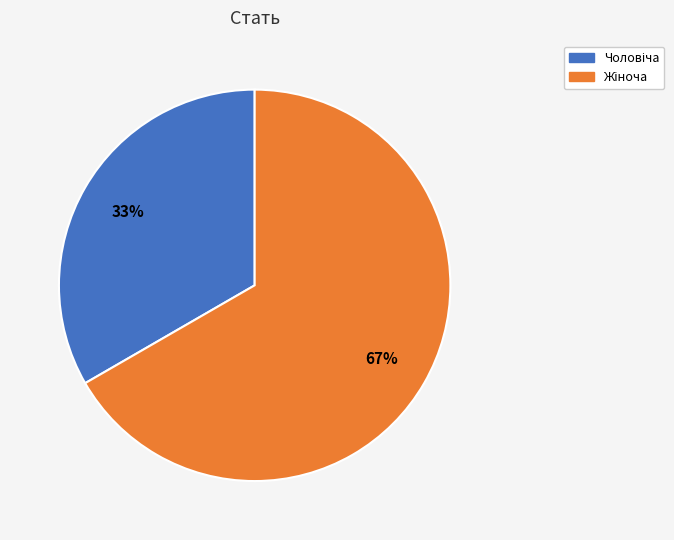

Is there any slice that represents more than half of the pie?

Yes